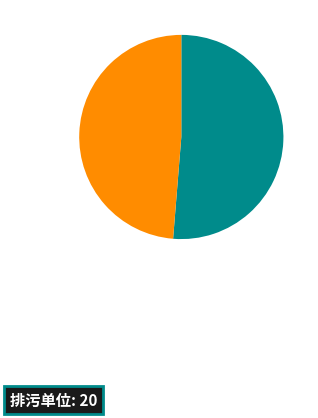

Does any single category account for the majority?

Yes